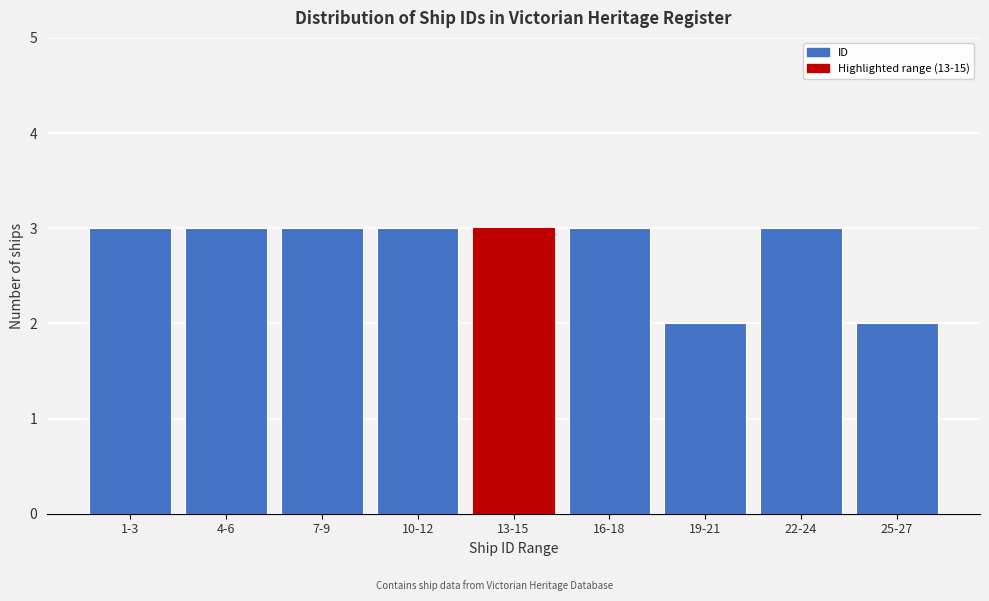

Reading left to right, list all the values displayed in this chart.

1-3=3	4-6=3	7-9=3	10-12=3	13-15=3	16-18=3	19-21=2	22-24=3	25-27=2